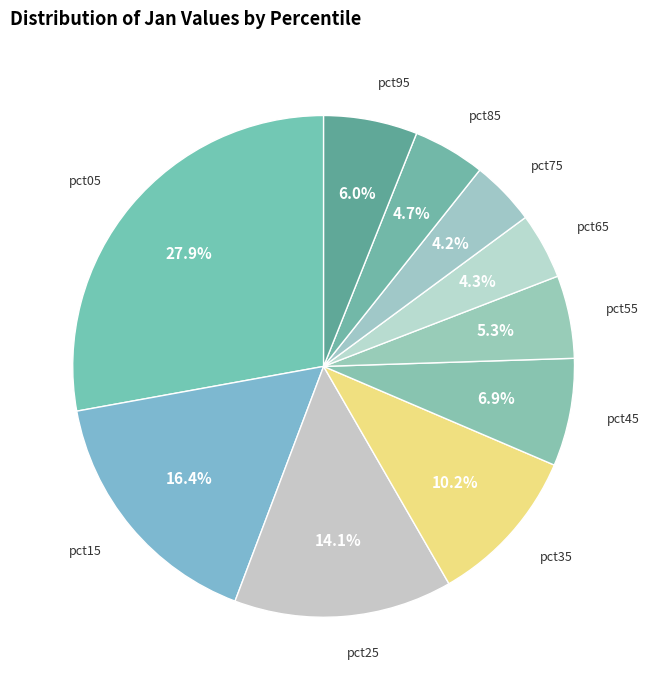

Which has a higher value, pct45 or pct65?

pct45